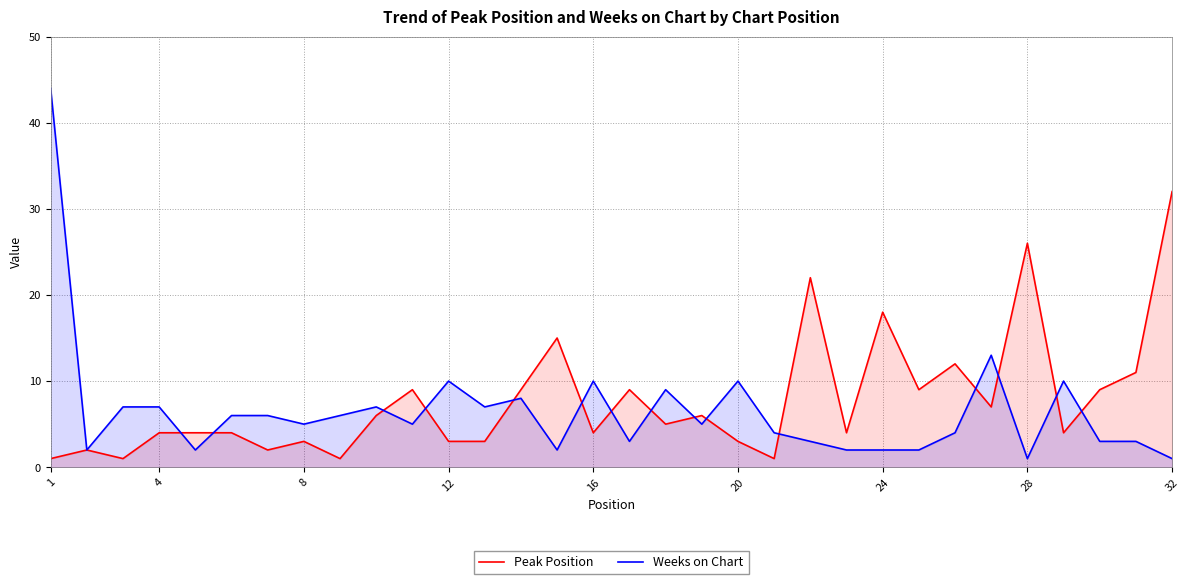

What is the value of the Weeks on Chart point at the 11th from the left?

5